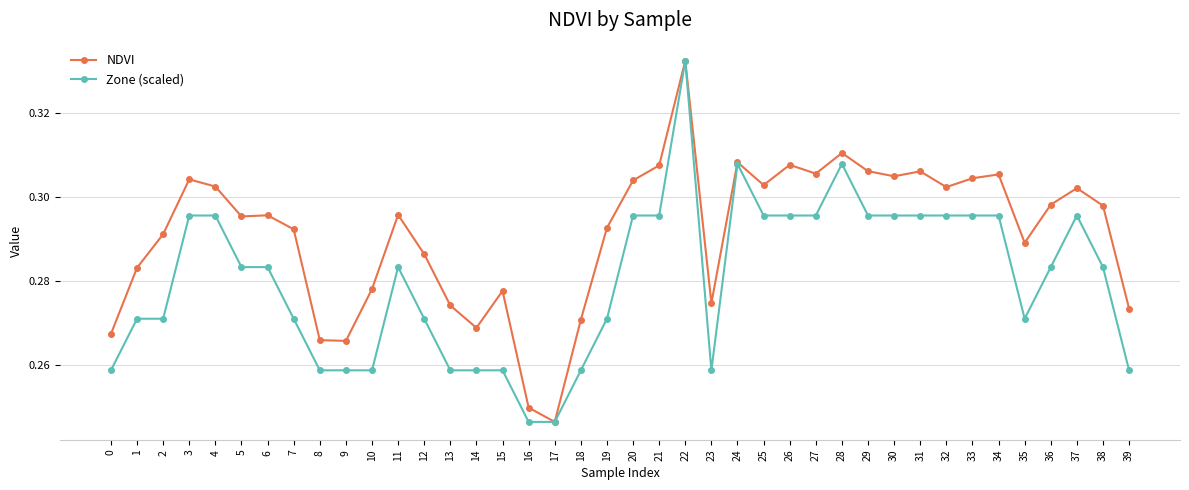

What is the total value across all series at 39?

0.5